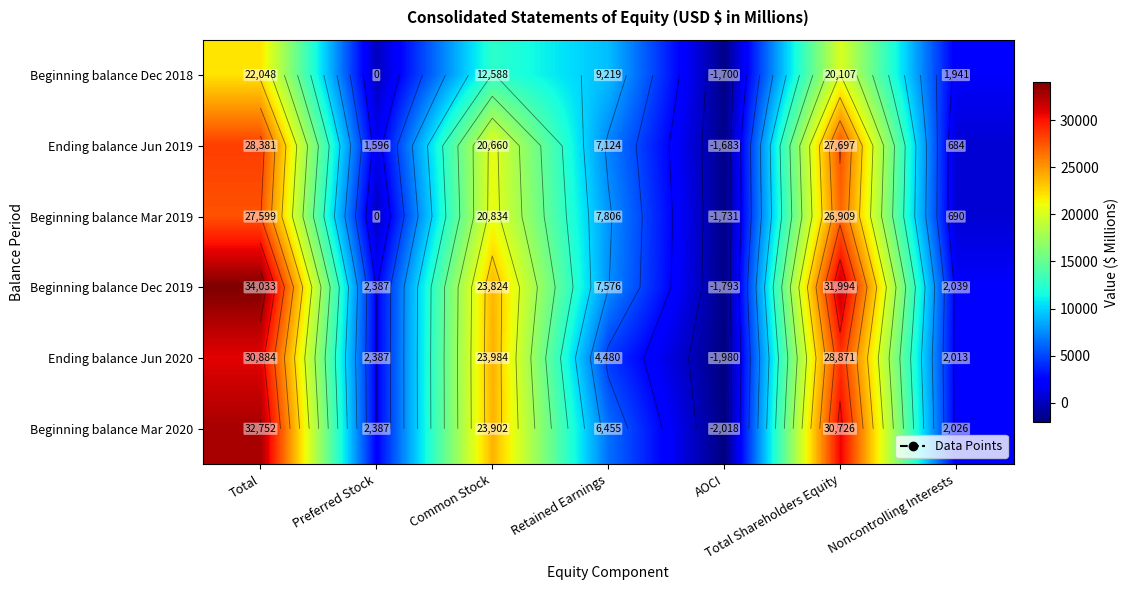

What is the difference between the highest and lowest values at Total Shareholders Equity?

11887